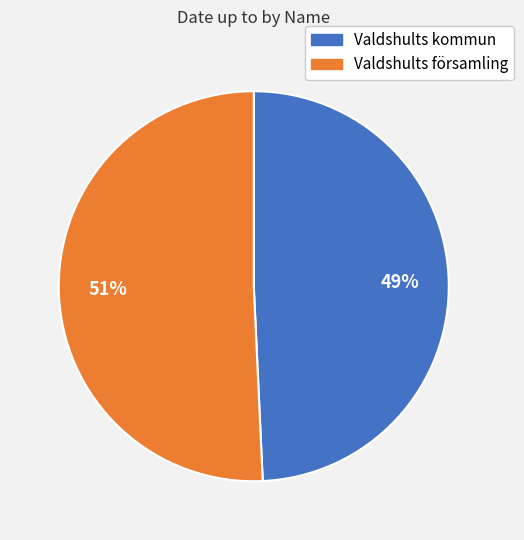

To the nearest percent, what portion does Valdshults församling represent?

51%